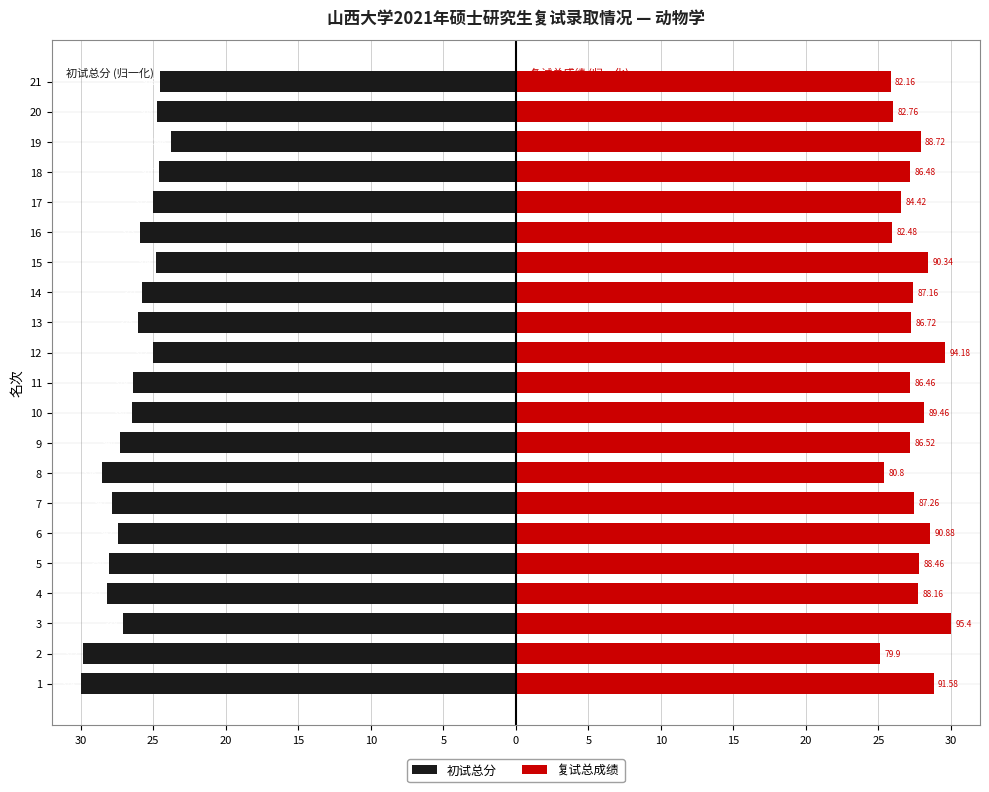

Reading left to right, list all the values displayed in this chart.

初试总分: -30.0	-29.8	-27.1	-28.2	-28.1	-27.4	-27.8	-28.6	-27.3	-26.5	-26.4	-25.0	-26.1	-25.7	-24.8	-25.9	-25.0	-24.6	-23.7	-24.7	-24.5
复试总成绩: 28.8	25.1	30.0	27.7	27.8	28.6	27.4	25.4	27.2	28.1	27.2	29.6	27.3	27.4	28.4	25.9	26.5	27.2	27.9	26.0	25.8